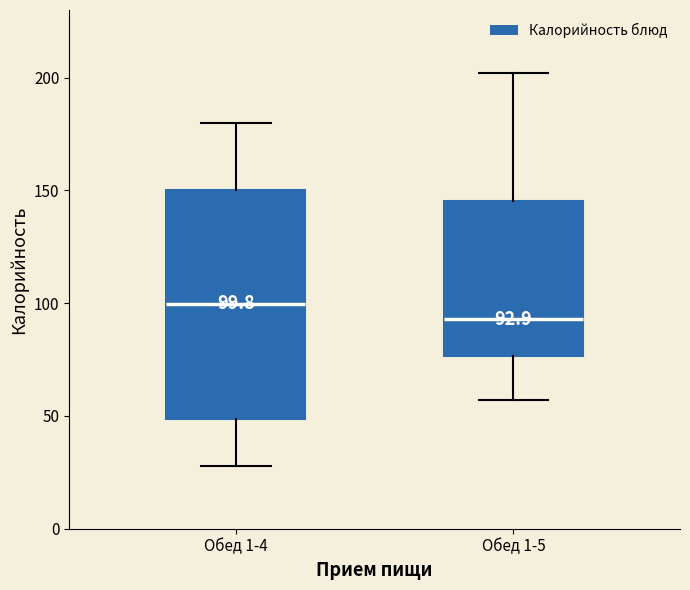

Which box is the tallest, from its lower edge to its upper edge?

Обед 1-4